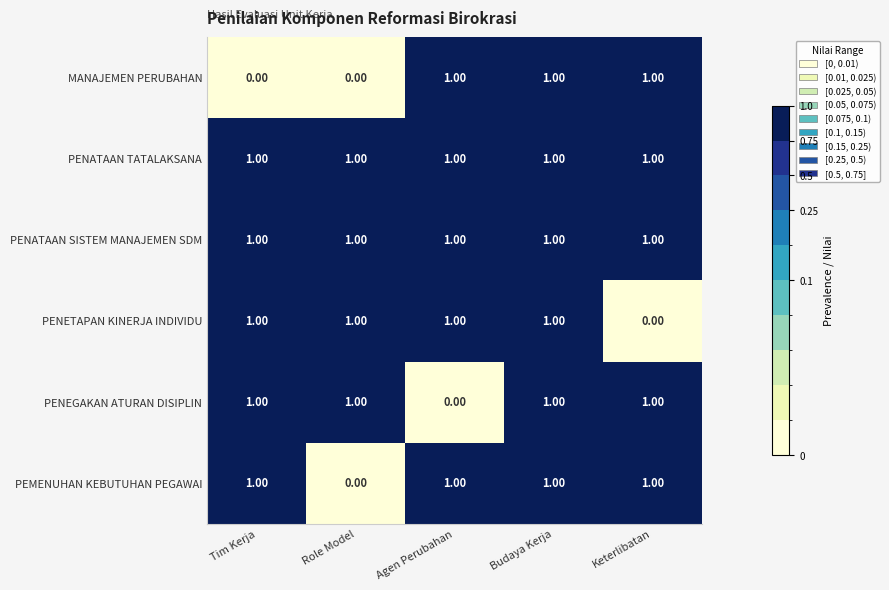

Where is PEMENUHAN KEBUTUHAN PEGAWAI nearest to the value 0?

Role Model